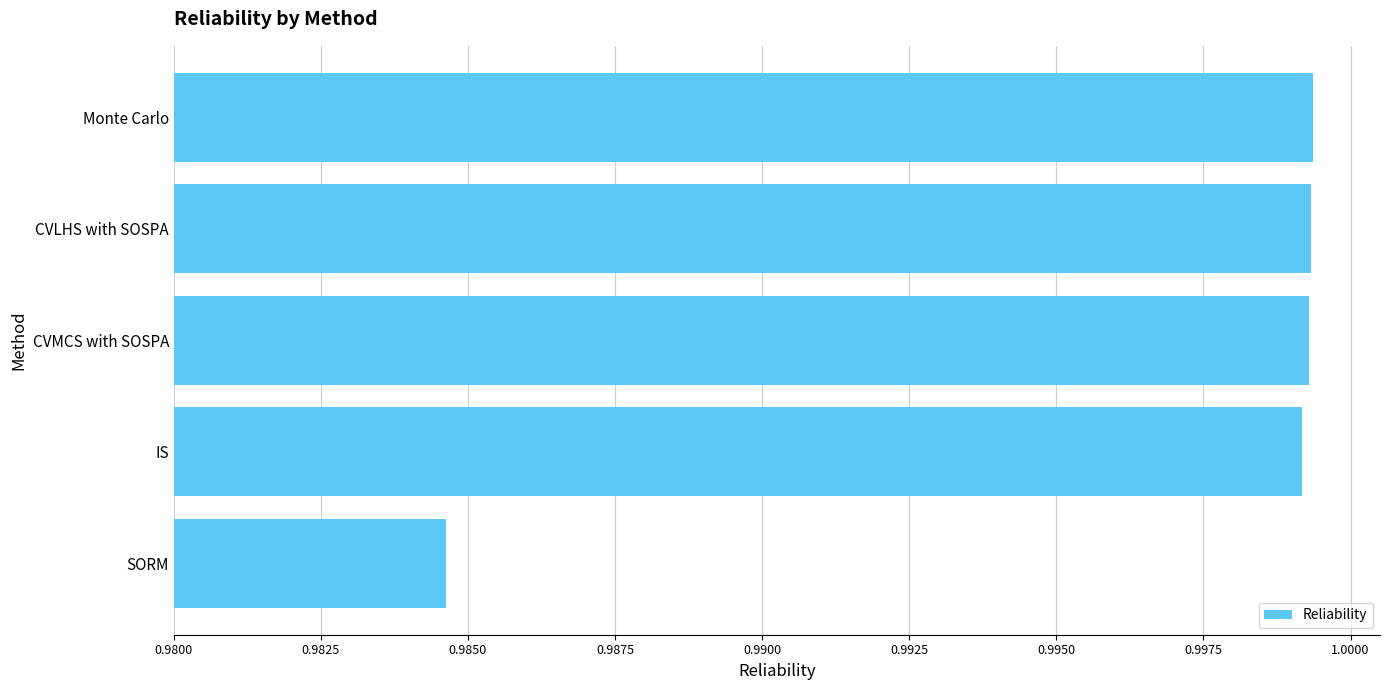

Are the bars horizontal?

Yes